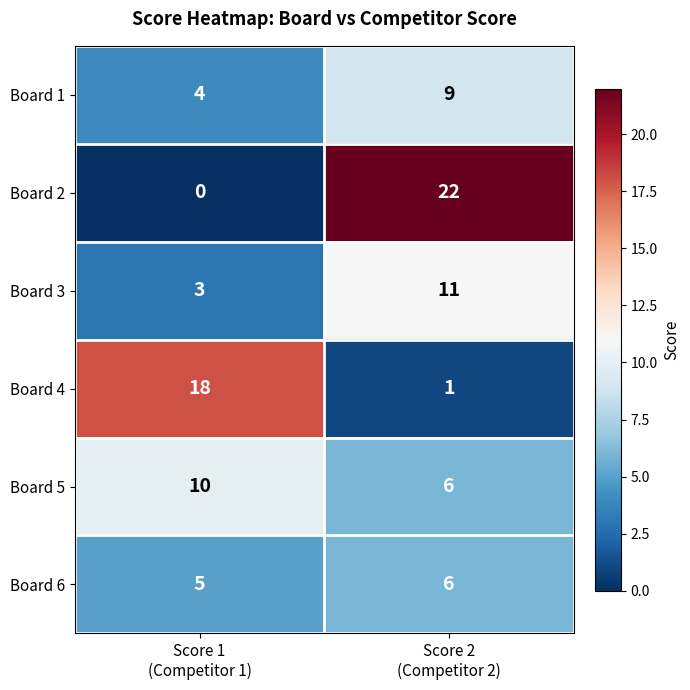

What is the maximum value shown in the chart?

22